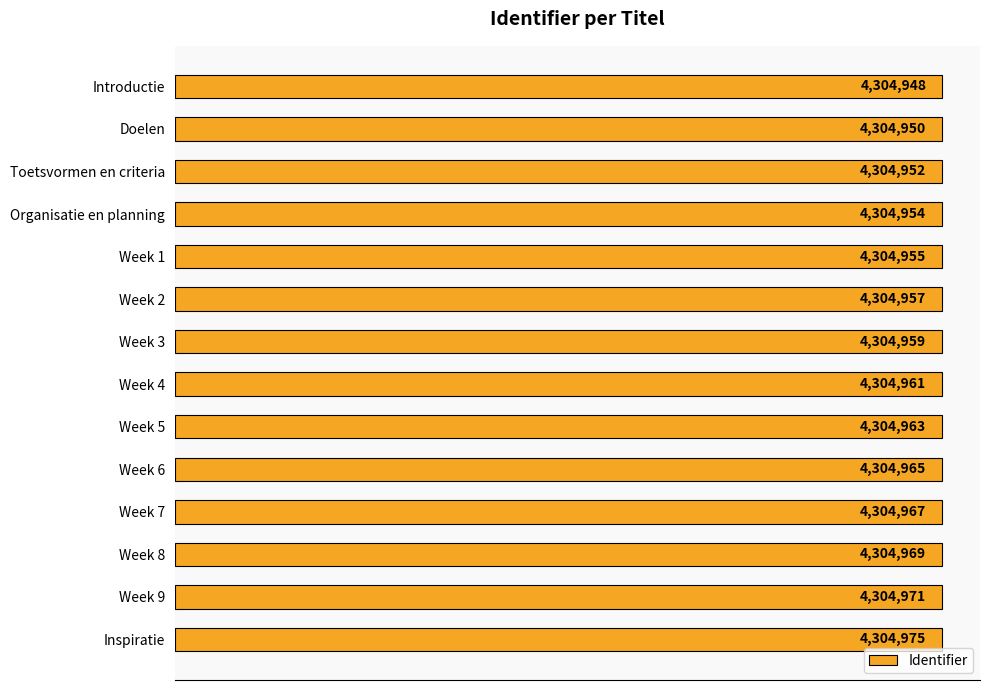

How many series are shown in this chart?

1